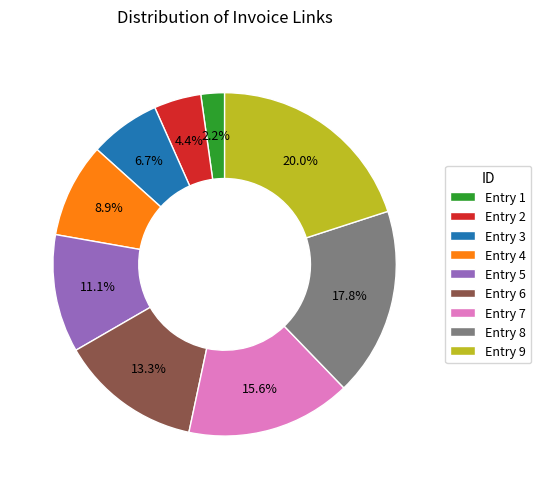

Rank the categories by value from highest to lowest.

Entry 9, Entry 8, Entry 7, Entry 6, Entry 5, Entry 4, Entry 3, Entry 2, Entry 1